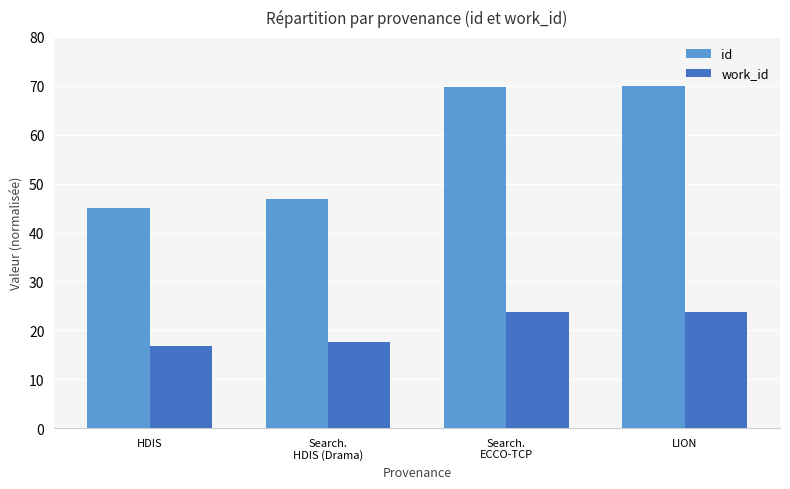

What is the total value across all series at LION?

93.7